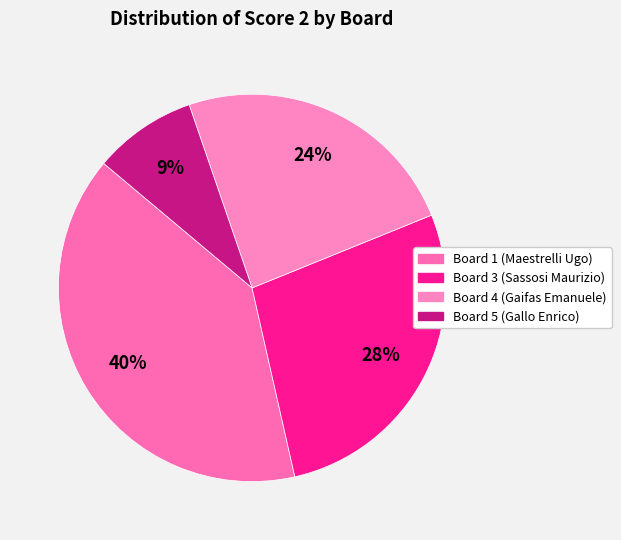

True or false: Board 5 (Gallo Enrico) accounts for 9% of the total.

True